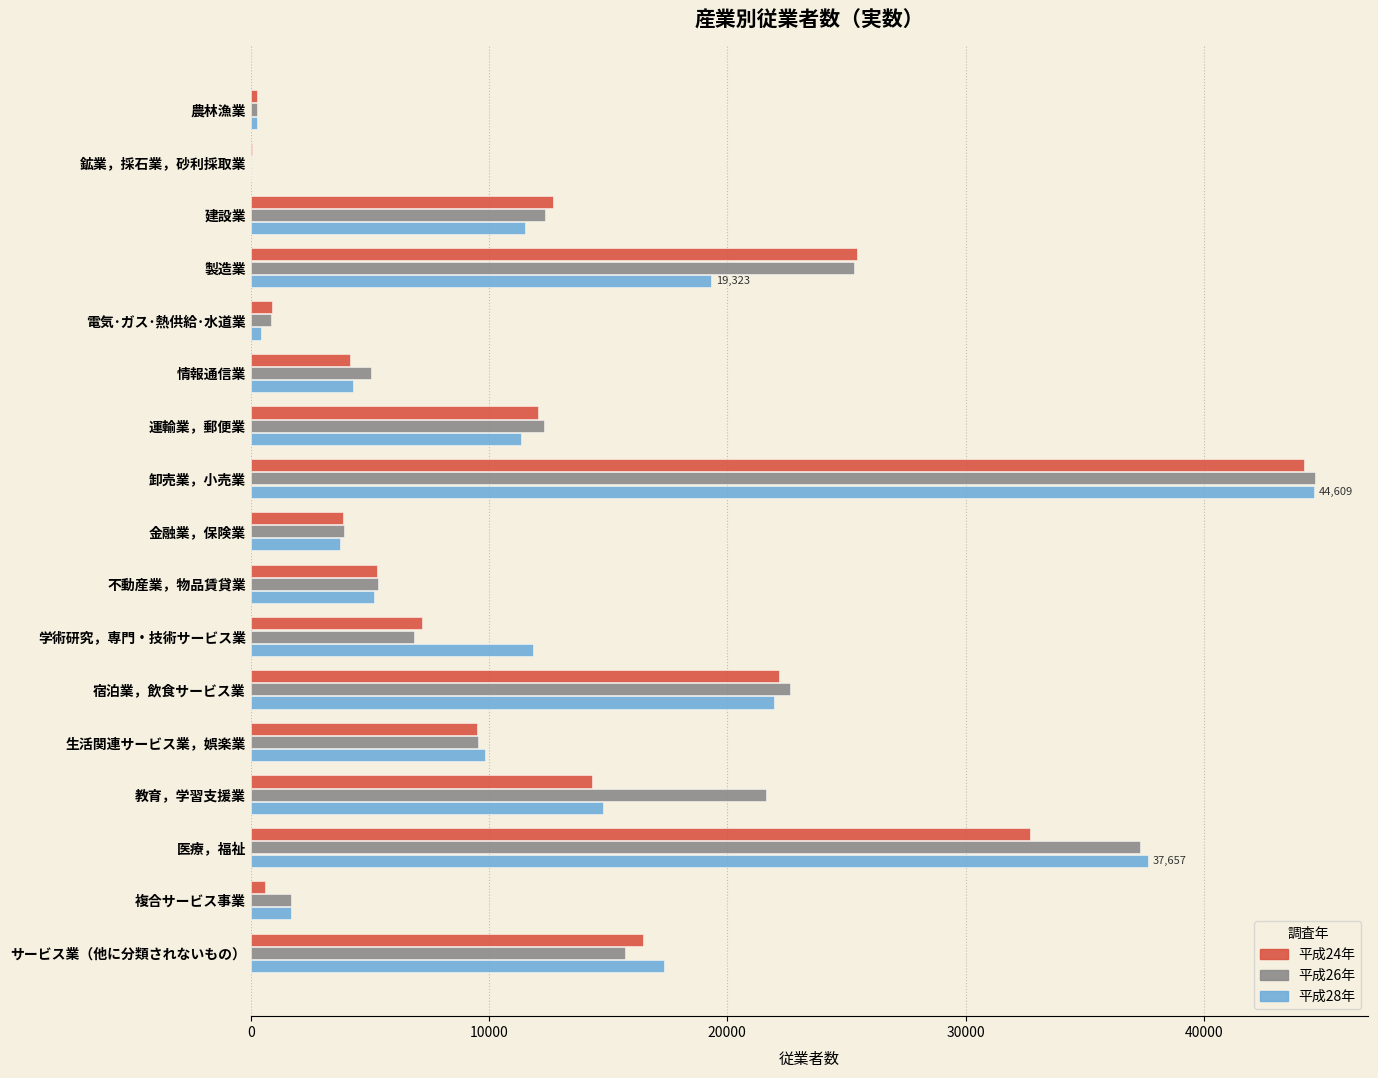

Is it true that 平成26年 equals 44672 at 卸売業，小売業?

True